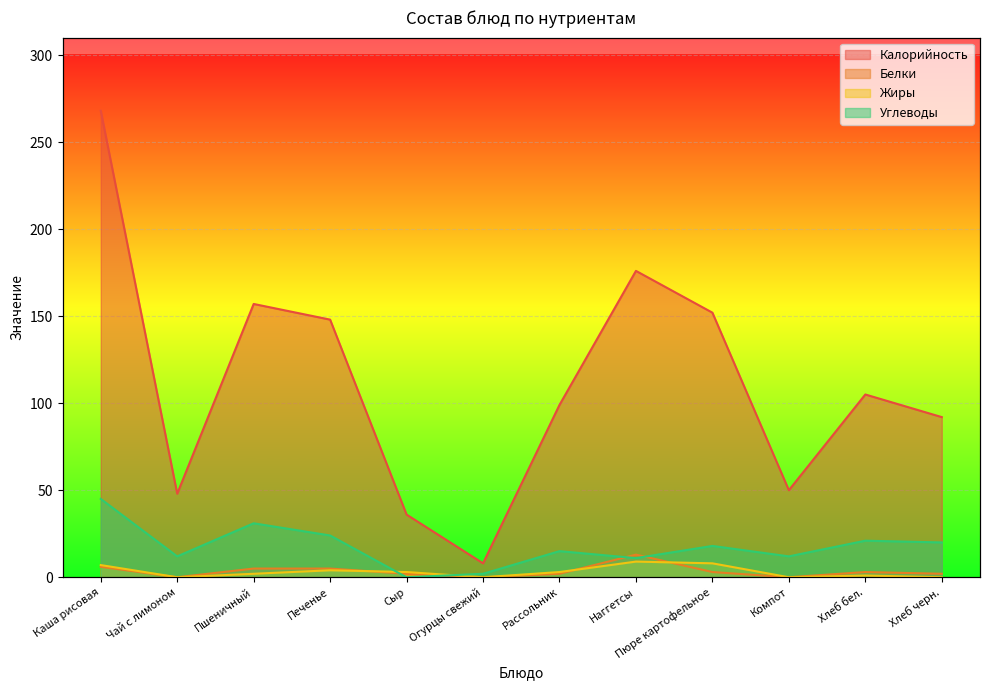

How many values in Белки are above zero?

9